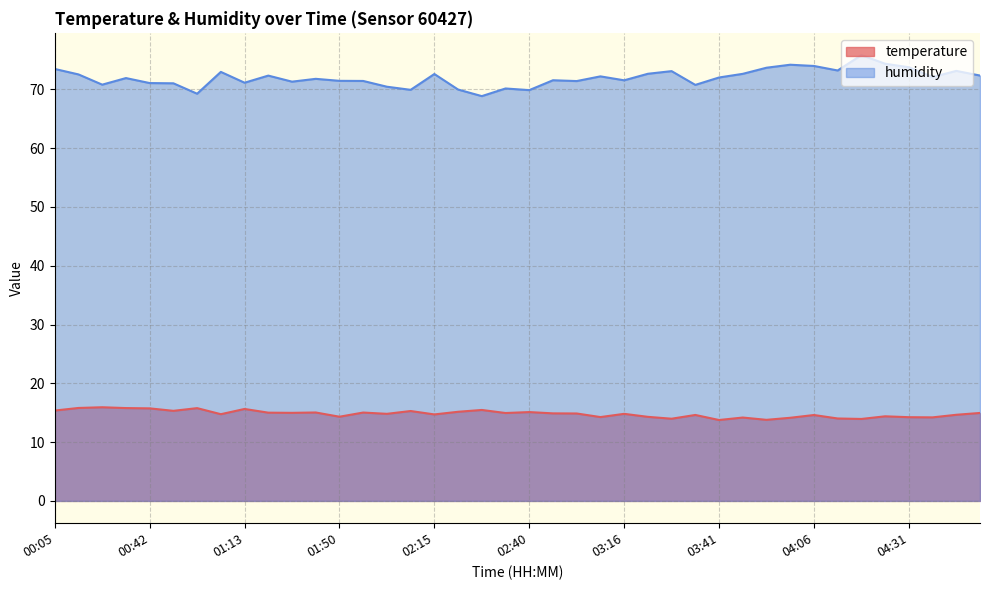

Reading left to right, extract all data points from this chart.

temperature: 15.4	15.8	15.9	15.8	15.7	15.3	15.8	14.8	15.6	15.0	15.0	15.0	14.3	15.0	14.8	15.3	14.7	15.2	15.5	14.9	15.1	14.9	14.9	14.3	14.8	14.3	14.0	14.6	13.8	14.2	13.8	14.1	14.6	14.0	13.9	14.4	14.2	14.2	14.7	15.0
humidity: 73.5	72.5	70.8	71.9	71.1	71.0	69.2	73.0	71.1	72.3	71.3	71.8	71.4	71.4	70.4	69.9	72.6	70.0	68.8	70.1	69.9	71.5	71.4	72.2	71.5	72.6	73.1	70.8	72.0	72.6	73.7	74.2	74.0	73.2	75.8	74.3	73.8	72.1	73.1	72.3